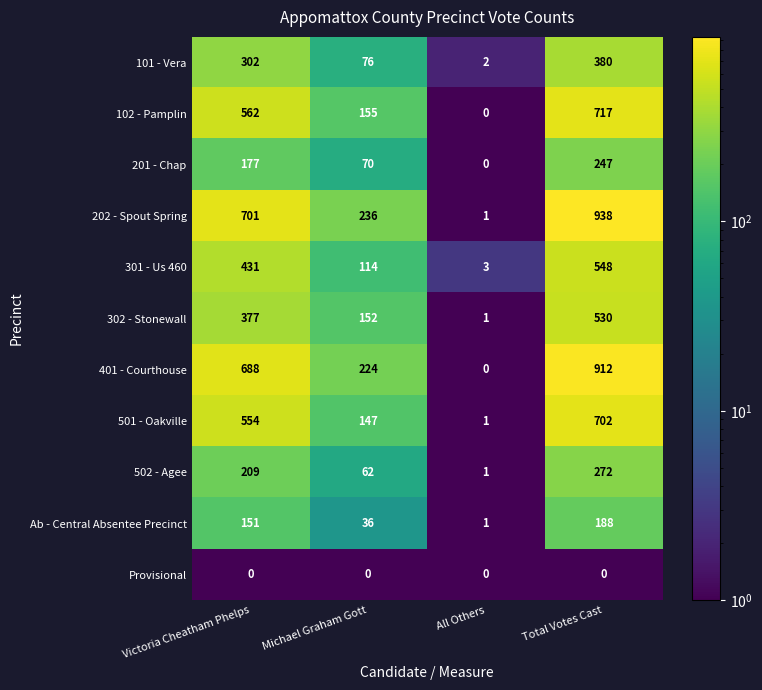

List the series in order of their peak value, lowest first.

Provisional, Ab - Central Absentee Precinct, 201 - Chap, 502 - Agee, 101 - Vera, 302 - Stonewall, 301 - Us 460, 501 - Oakville, 102 - Pamplin, 401 - Courthouse, 202 - Spout Spring